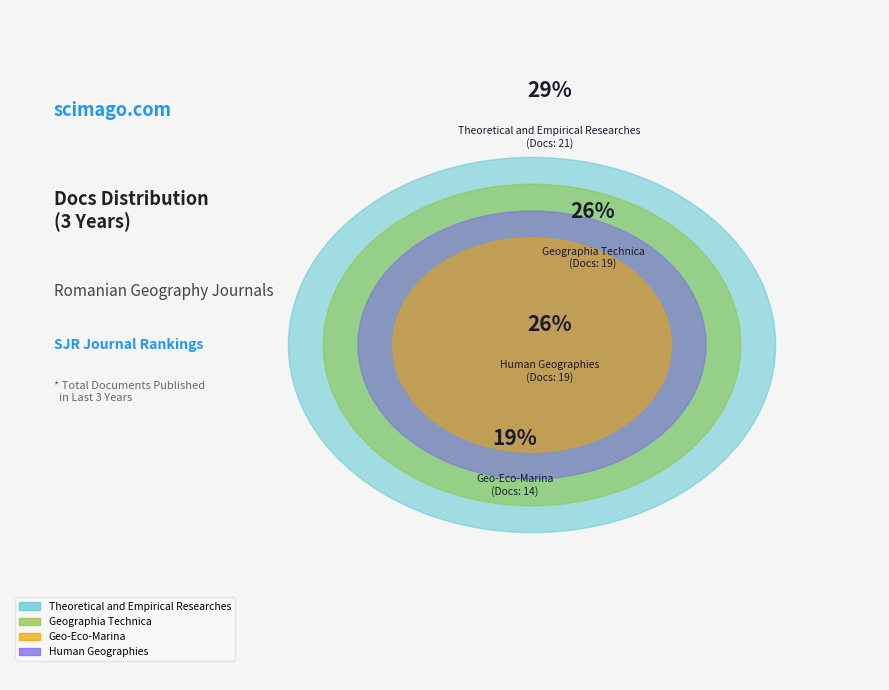

To the nearest percent, what portion does Theoretical and Empirical Researches represent?

29%